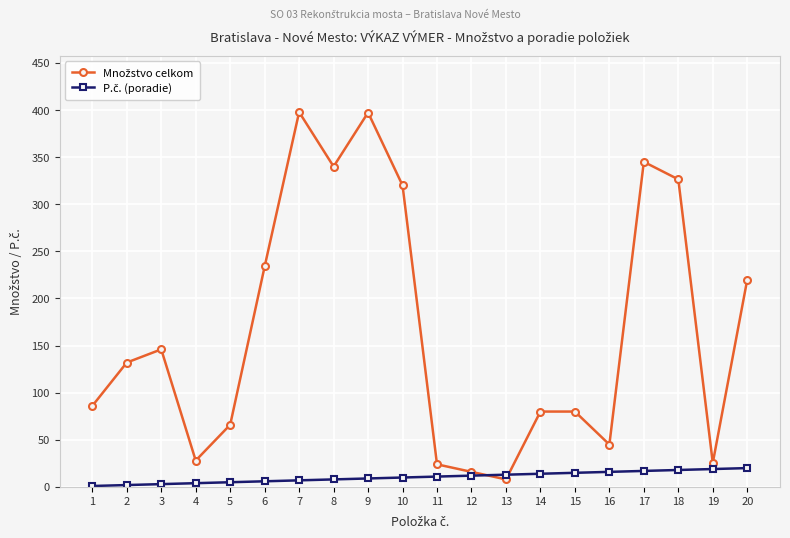

What is the greatest value displayed?

397.8